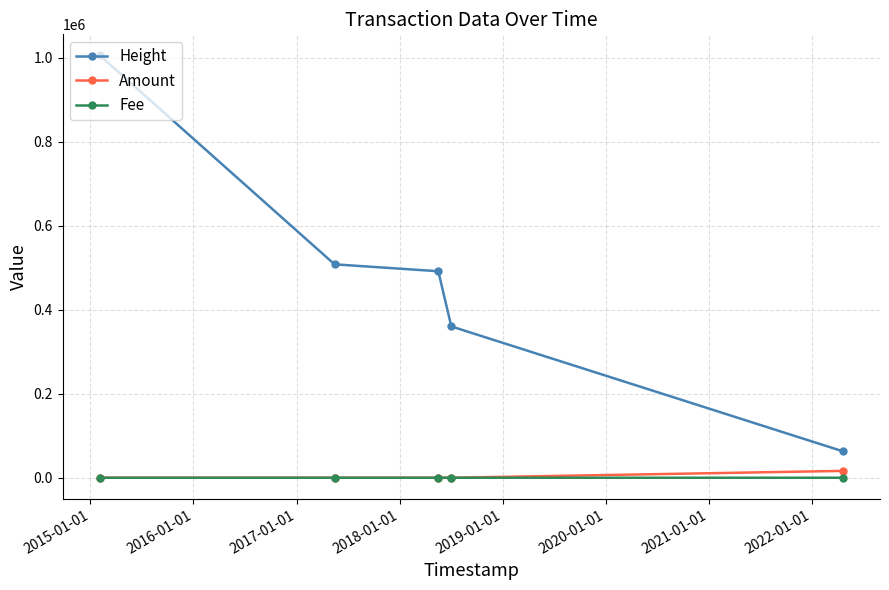

Which series has the largest total across all categories?

Height